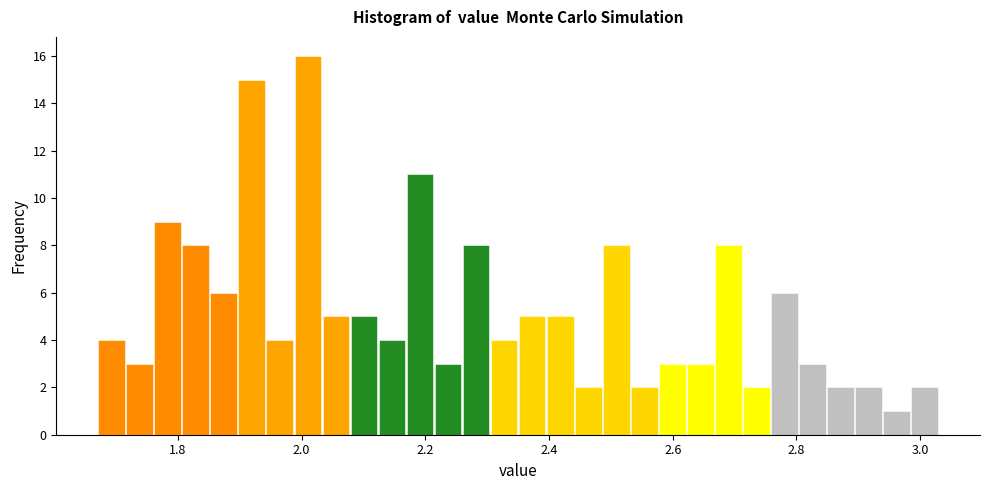

Around what value on the x-axis is the tallest bar? Give the approximate position of its centre, as read against the axis.

2.02